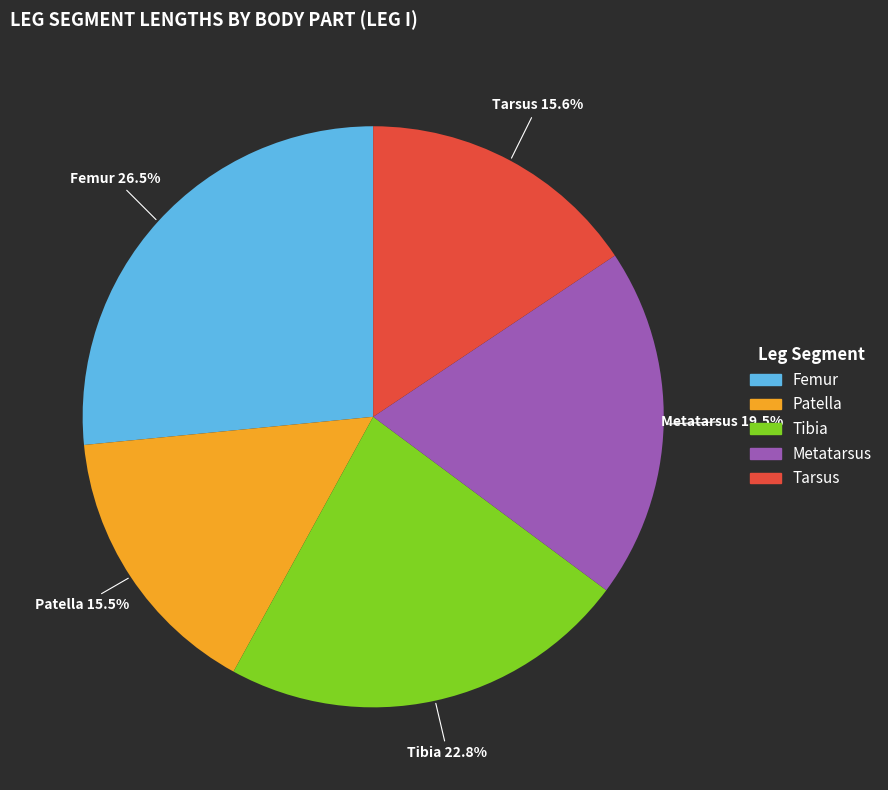

How much of the chart is everything except Tibia?

77.2%